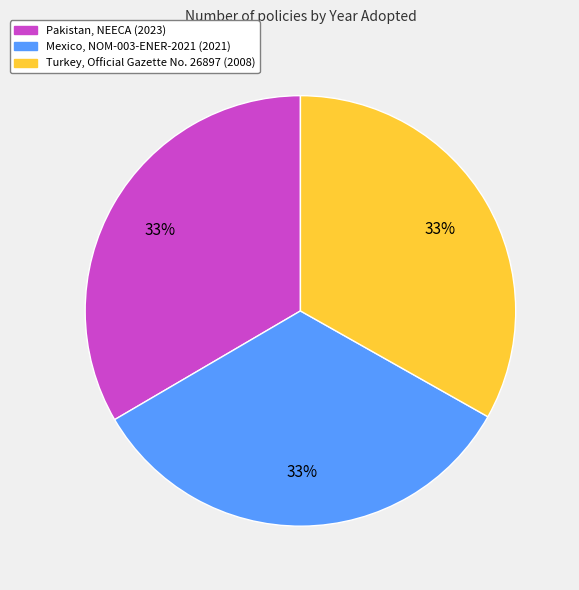

Is there a majority slice in this chart?

No